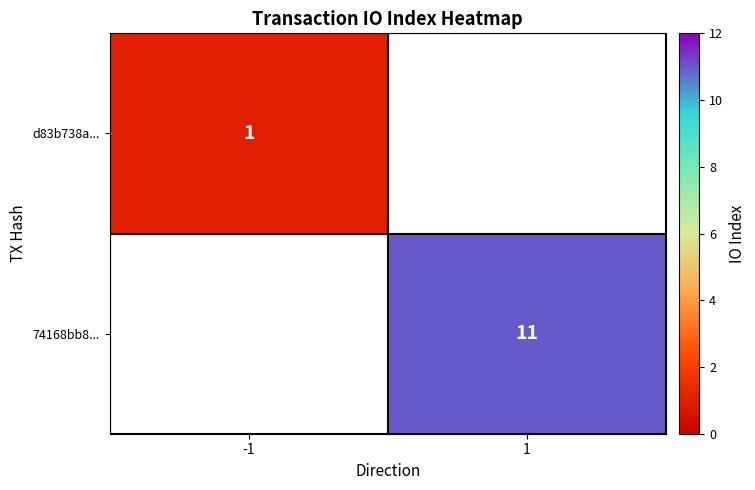

Count the number of data series in this chart.

2